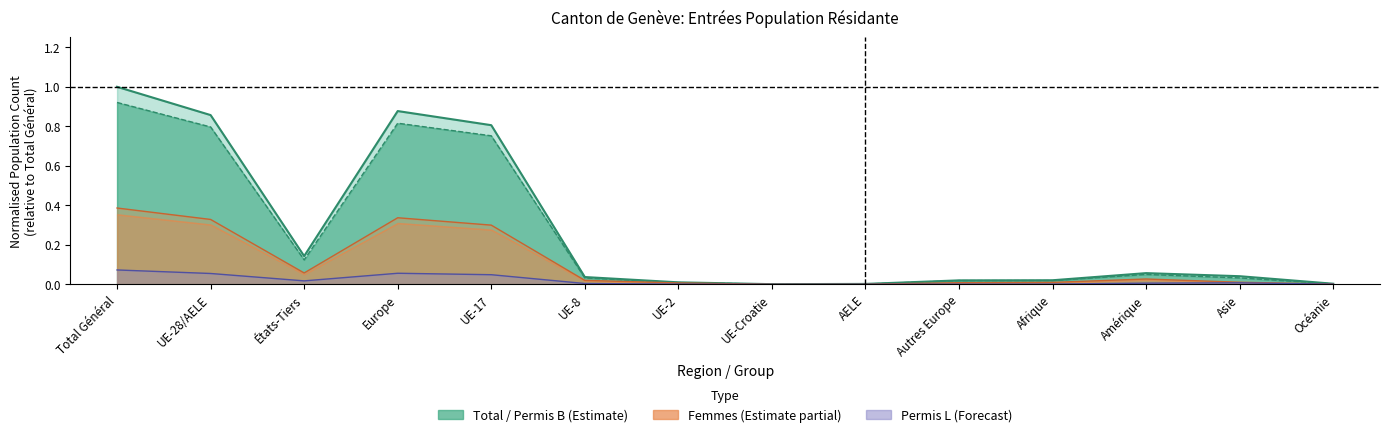

What is the sum of all Total values?

3.9